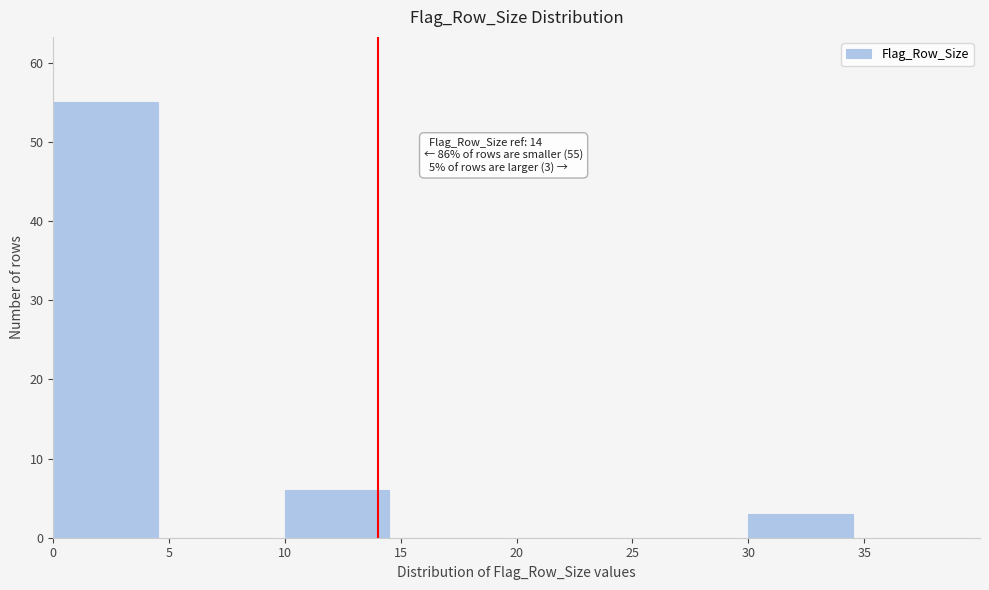

Over which range of the x-axis is the bar tallest?

0 to 5